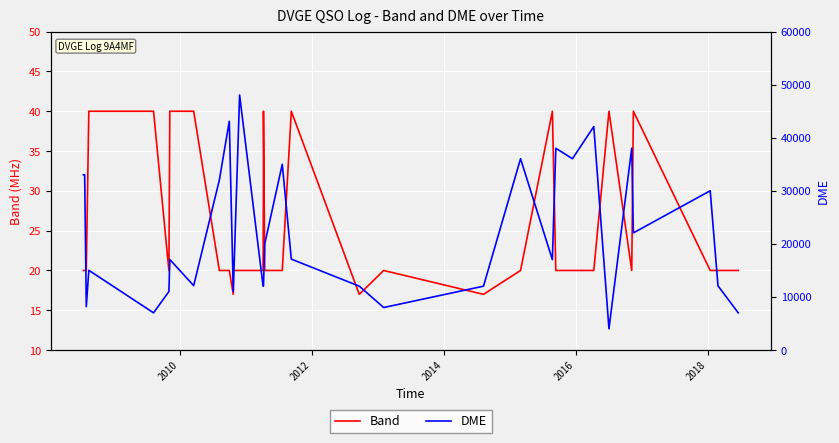

What are all the series names shown in the legend?

Band, DME